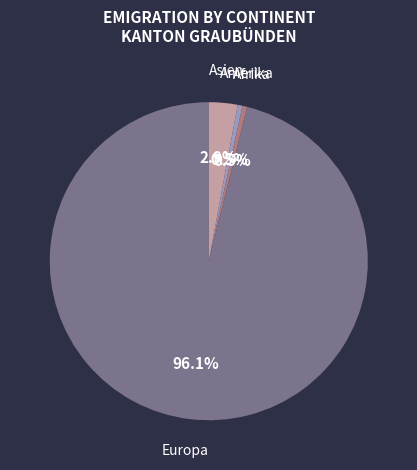

To the nearest percent, what is the average slice percentage?

25%